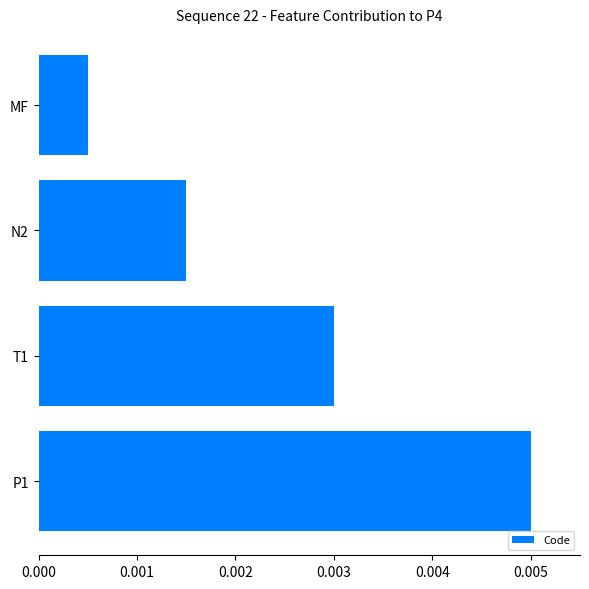

Which has a higher value, T1 or MF?

T1